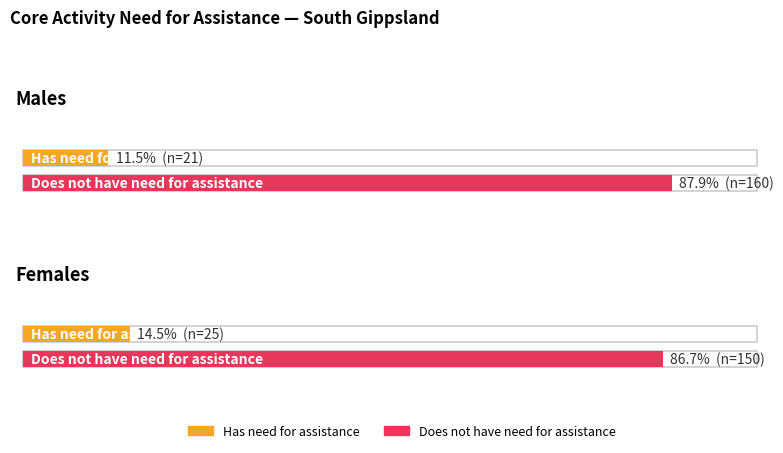

Reading left to right, extract all data points from this chart.

Has need for assistance: Males=21	Females=25
Does not have need for assistance: Males=160	Females=150